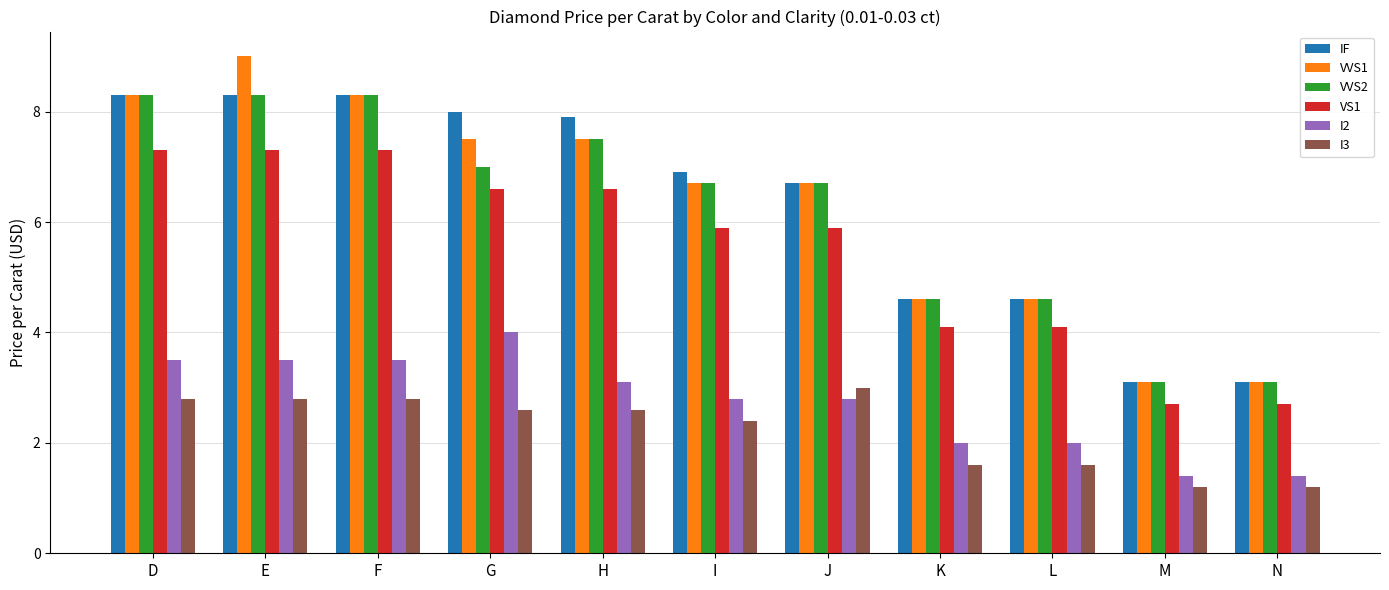

What is the average value of the VVS1 series?

6.3